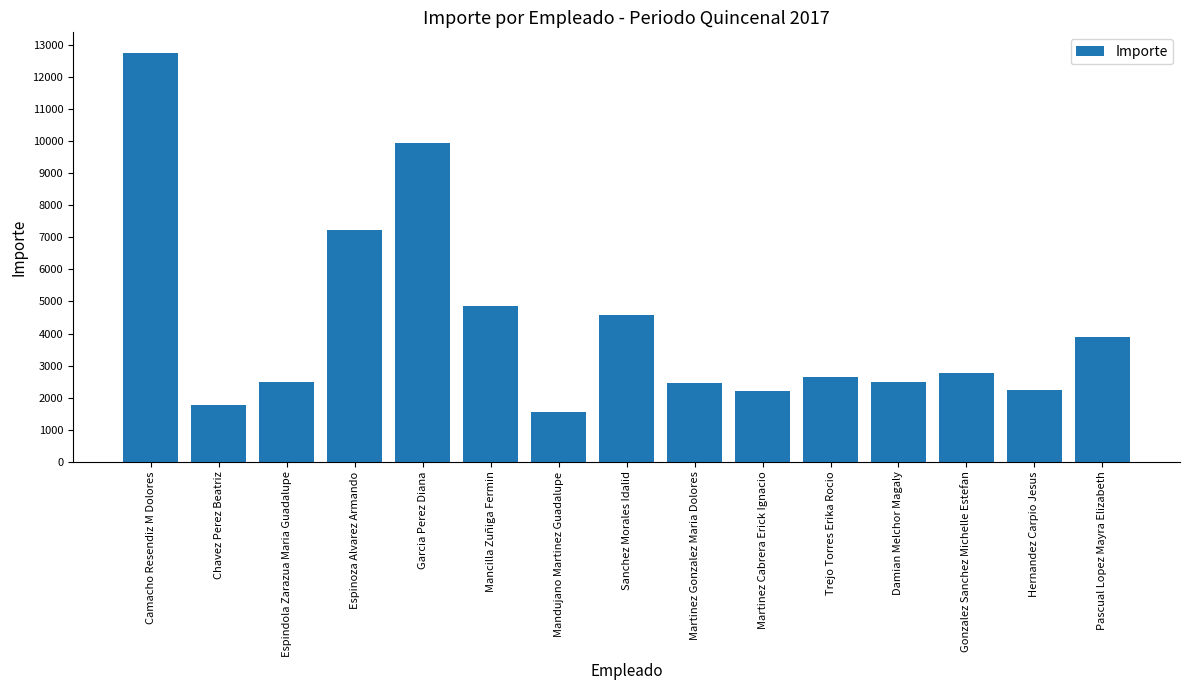

What is the change in value from Garcia Perez Diana to Sanchez Morales Idalid?

-5380.8